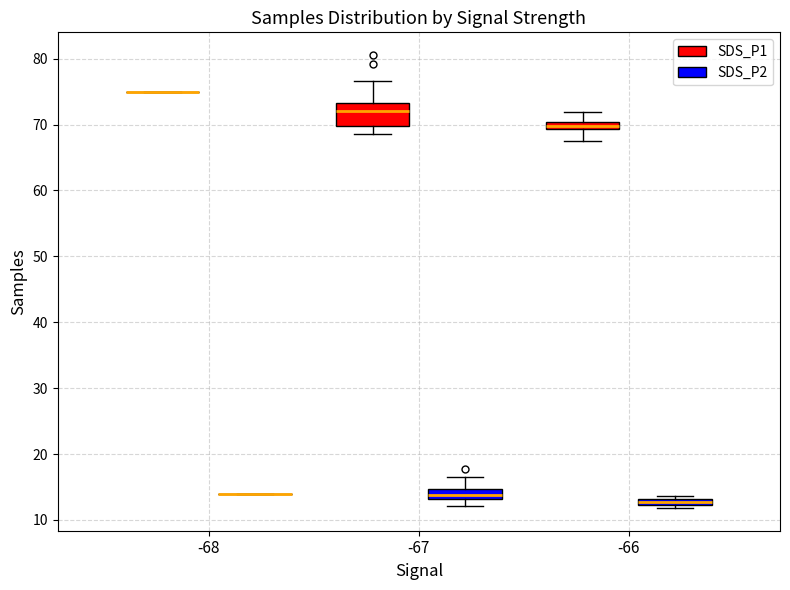

Where does the upper whisker of the box for -67 (SDS_P2) end on the y-axis? The values are not printed on the chart, so give them approximately, as read against the axis.

17